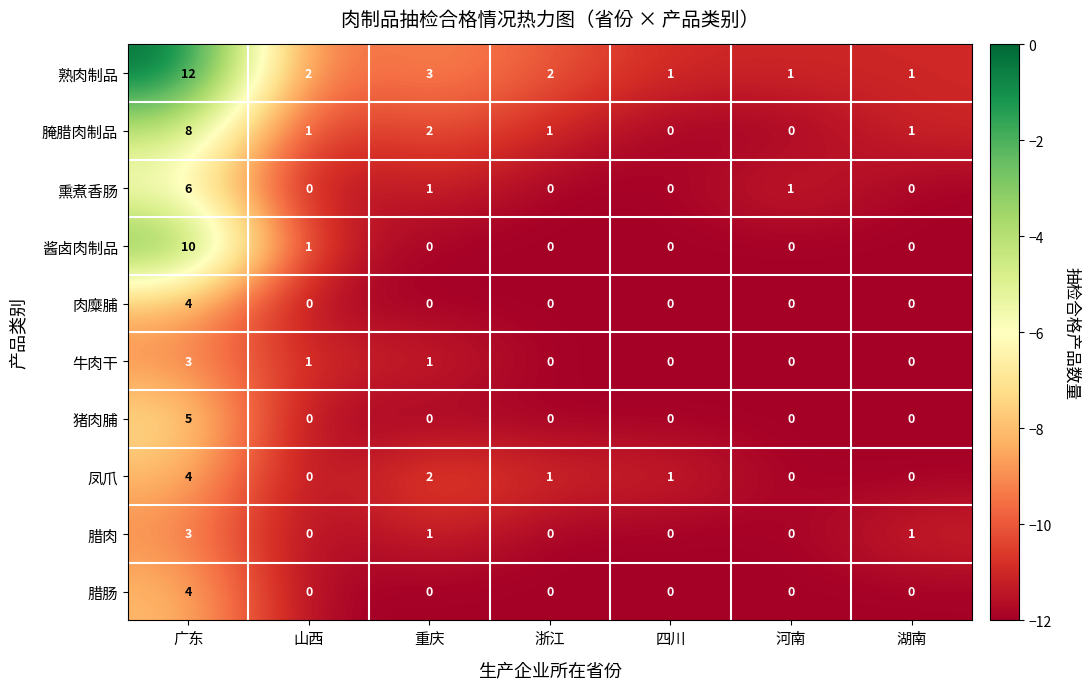

Which series has the widest spread of values?

熟肉制品